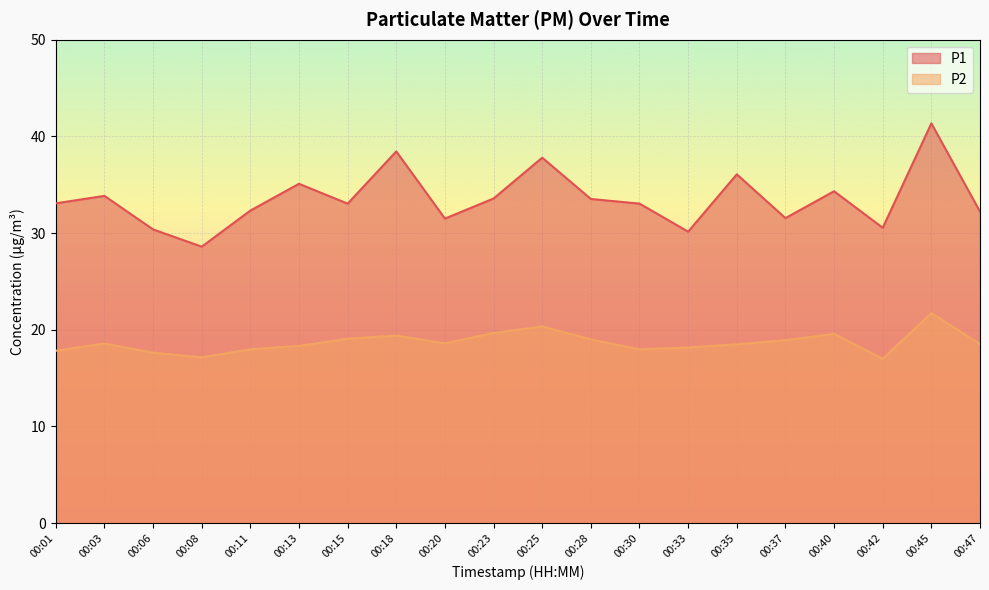

Rank the categories by P1 value from highest to lowest.

00:45, 00:18, 00:25, 00:35, 00:13, 00:40, 00:03, 00:23, 00:28, 00:01, 00:15, 00:30, 00:11, 00:47, 00:37, 00:20, 00:42, 00:06, 00:33, 00:08